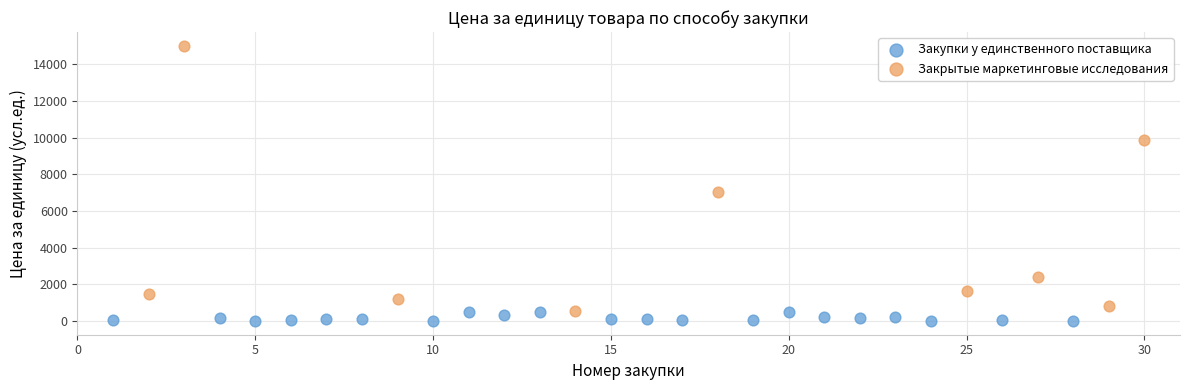

Which series has the widest spread of Y values?

Закрытые маркетинговые исследования